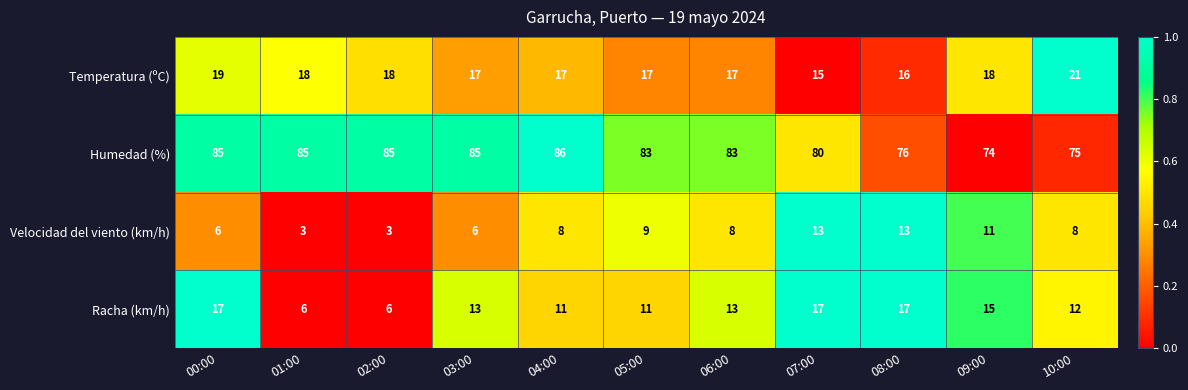

Which category has the highest value across all series?

04:00